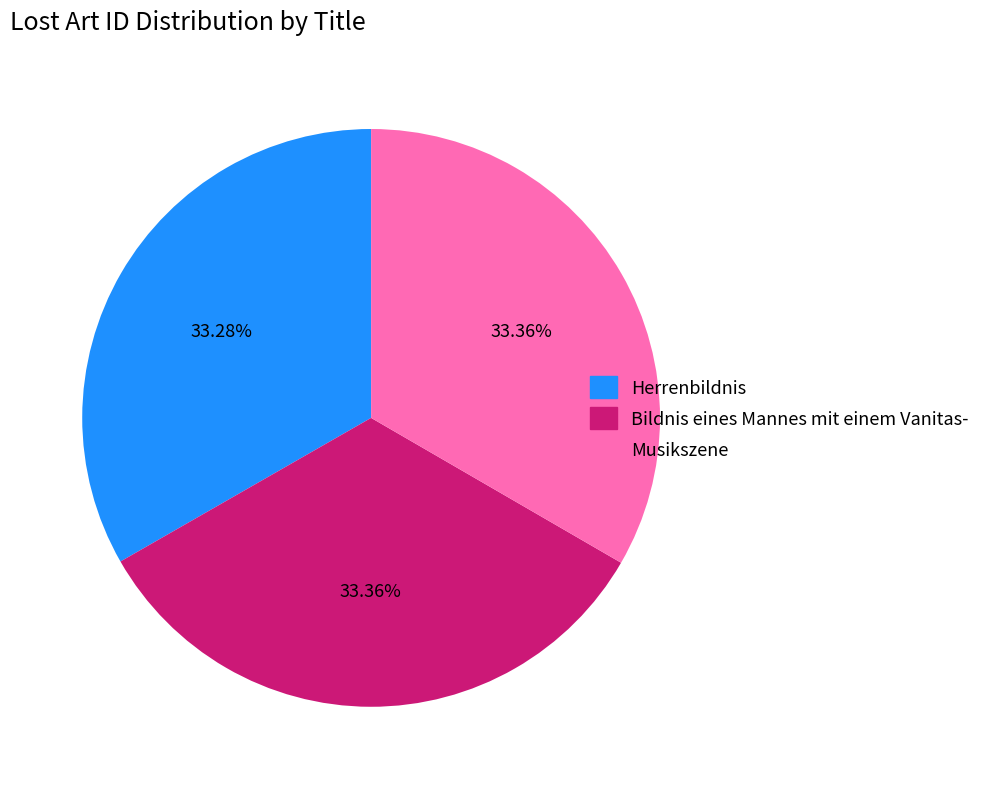

Is there any slice that represents more than half of the pie?

No